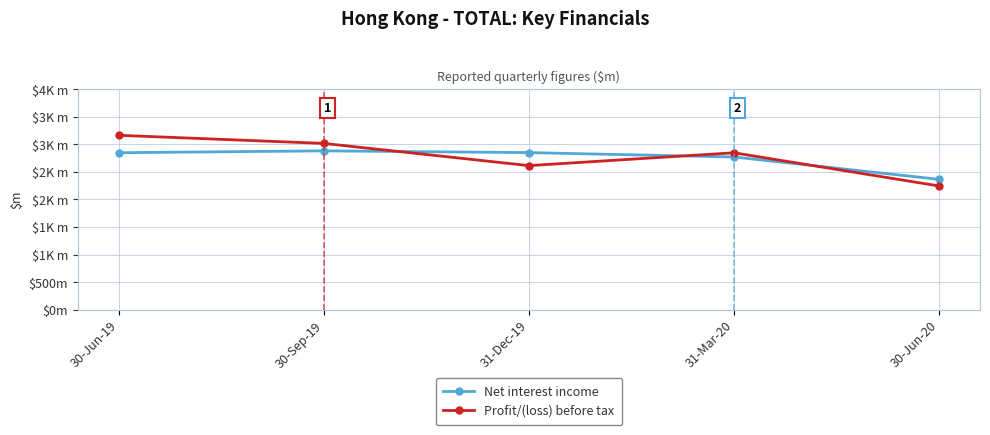

Reading left to right, what are all the values shown in this chart?

Net interest income: 2848	2882	2850	2771	2365
Profit/(loss) before tax: 3164	3017	2614	2847	2245